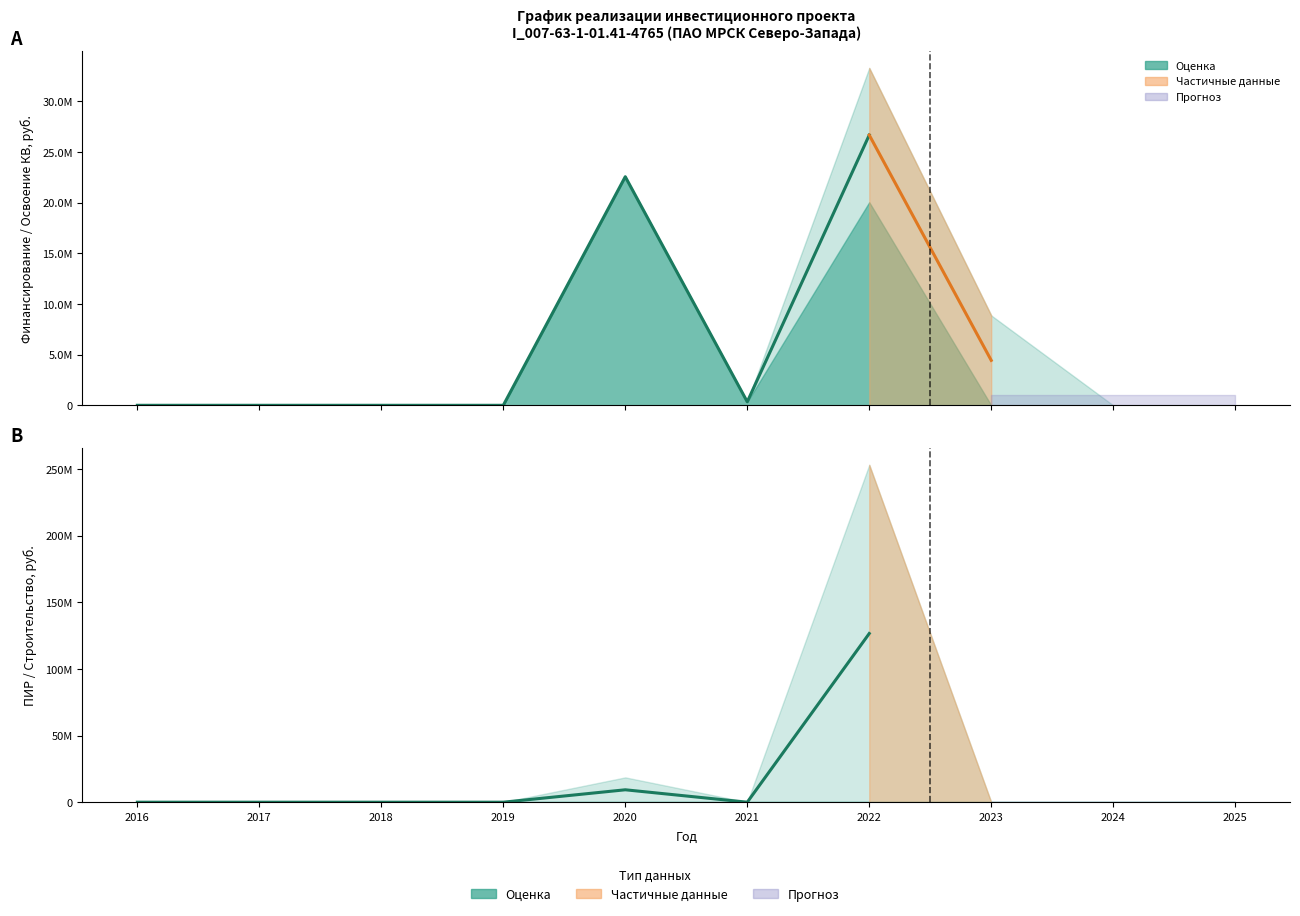

True or false: Строительство (план) has a value of 174044864 at 2021.

False